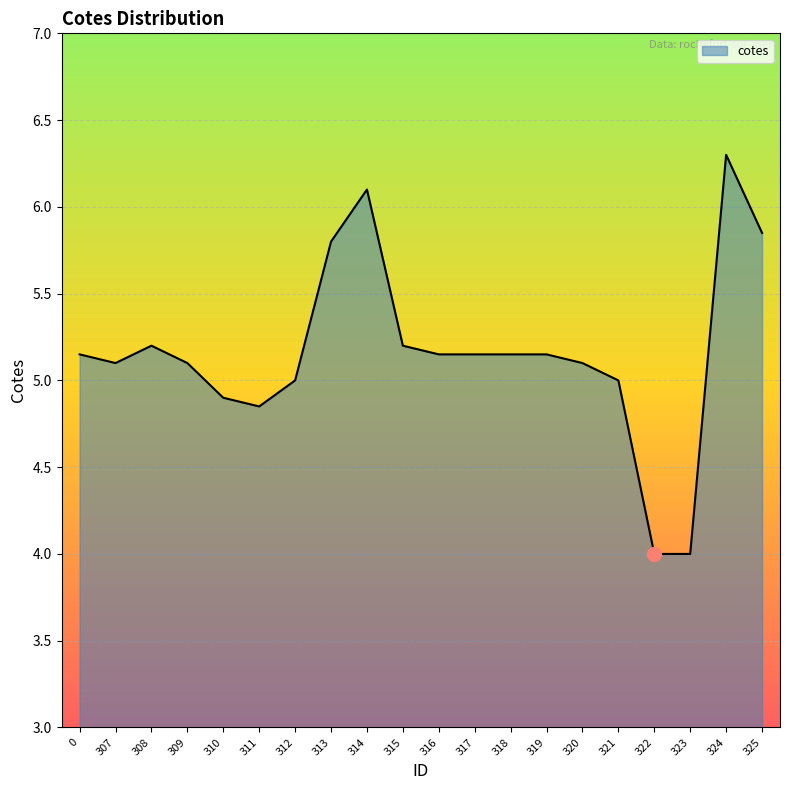

True or false: there are more than 1 points higher than both neighbors.

True